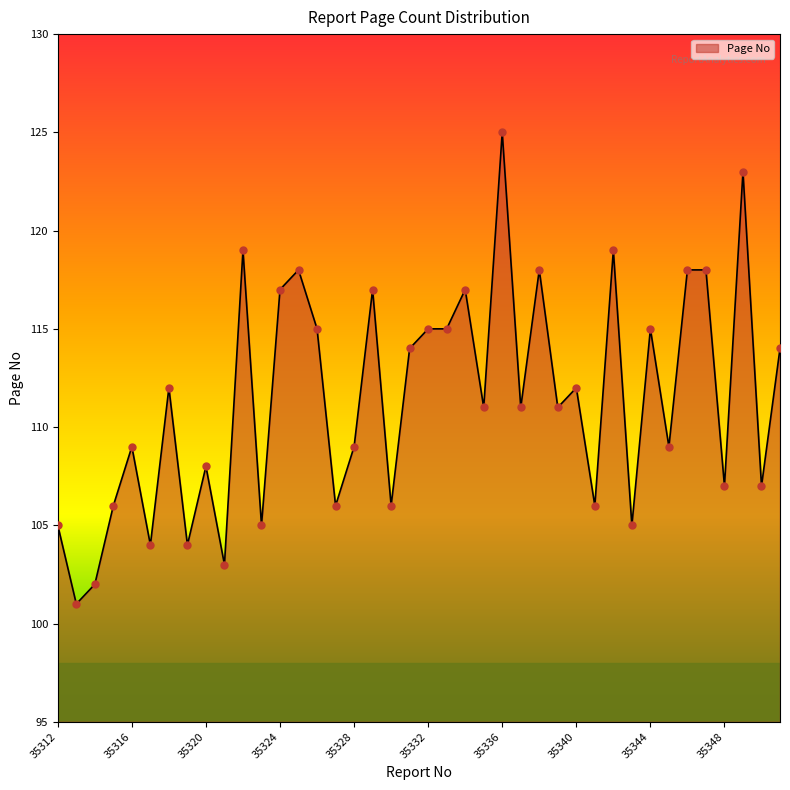

What is the maximum value shown in the chart?

125